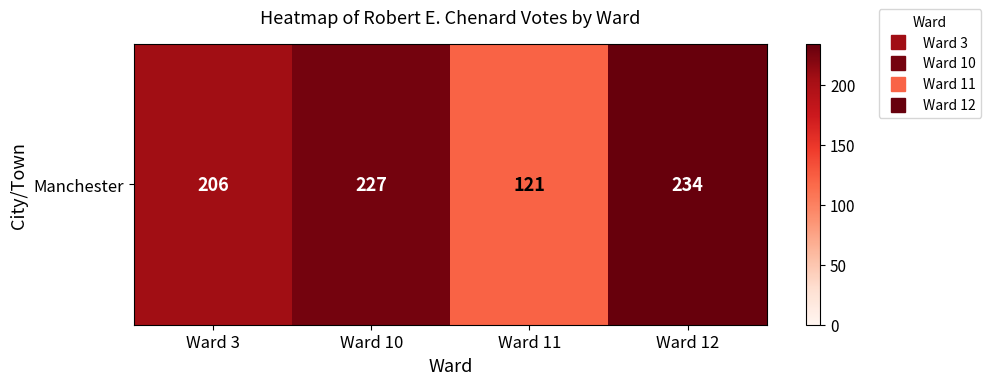

At which category does the chart reach its minimum across all series?

Ward 11